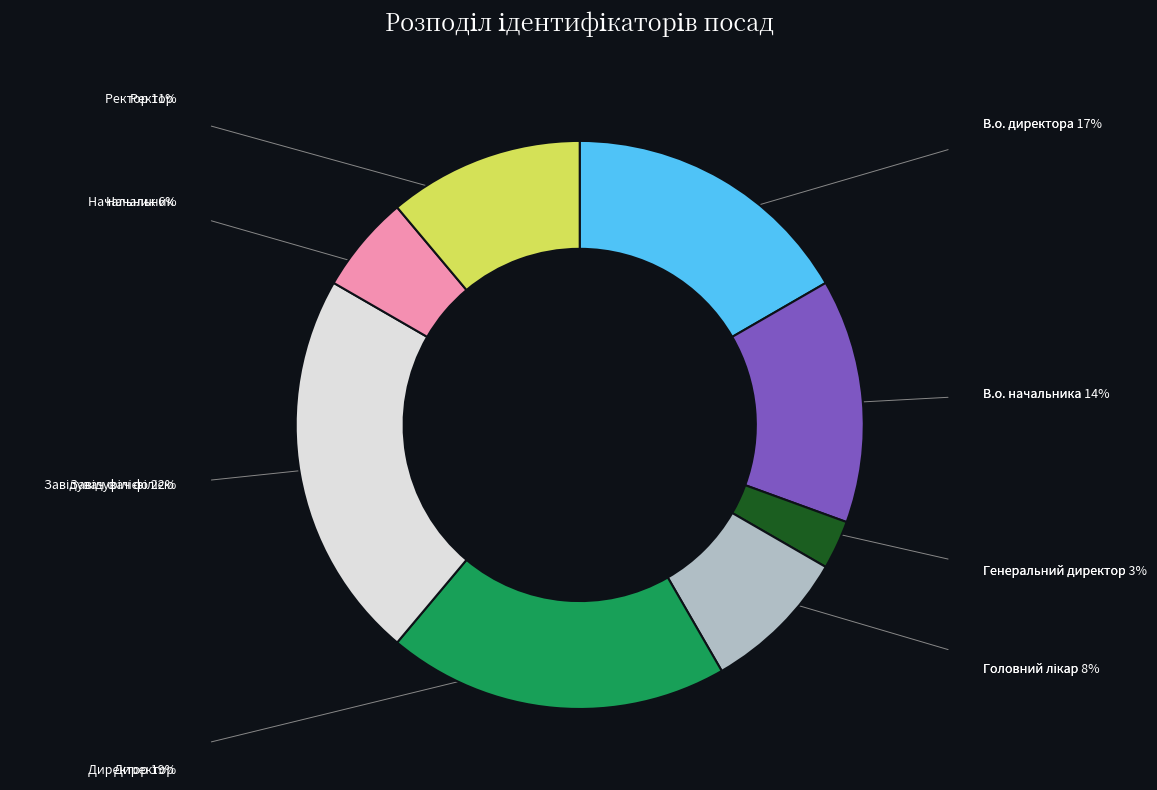

Approximately how many times larger is the value at Ректор compared to В.о. директора?

0.7